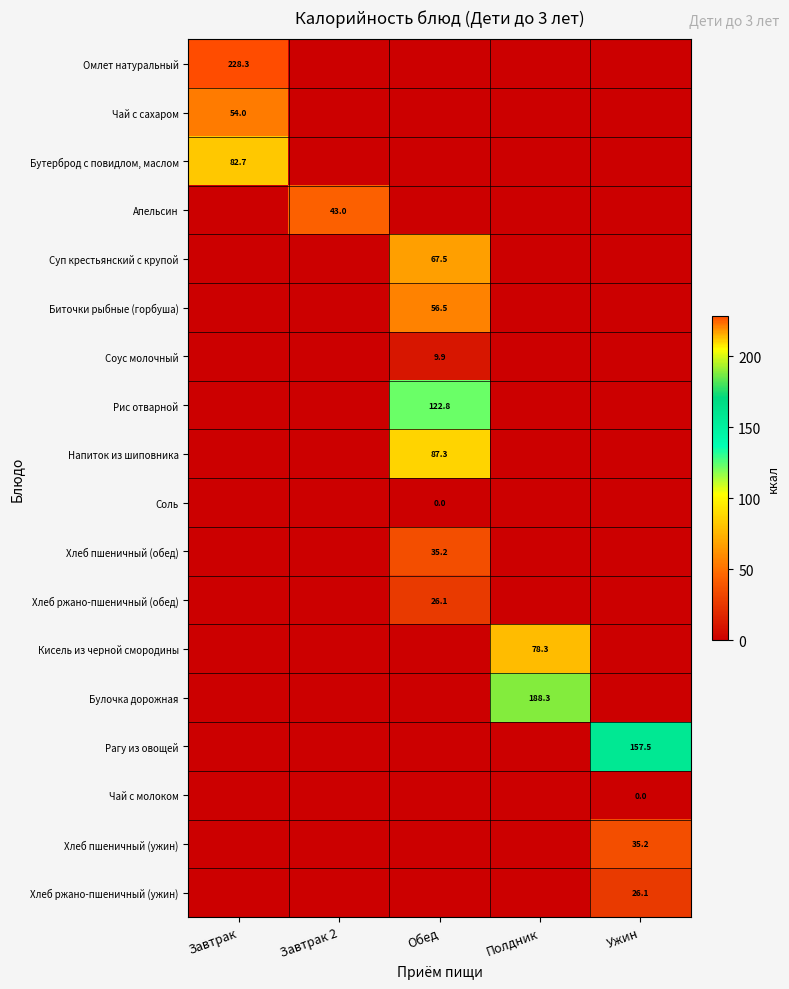

True or false: Хлеб пшеничный (ужин) has a value of 35.2 at Ужин.

True